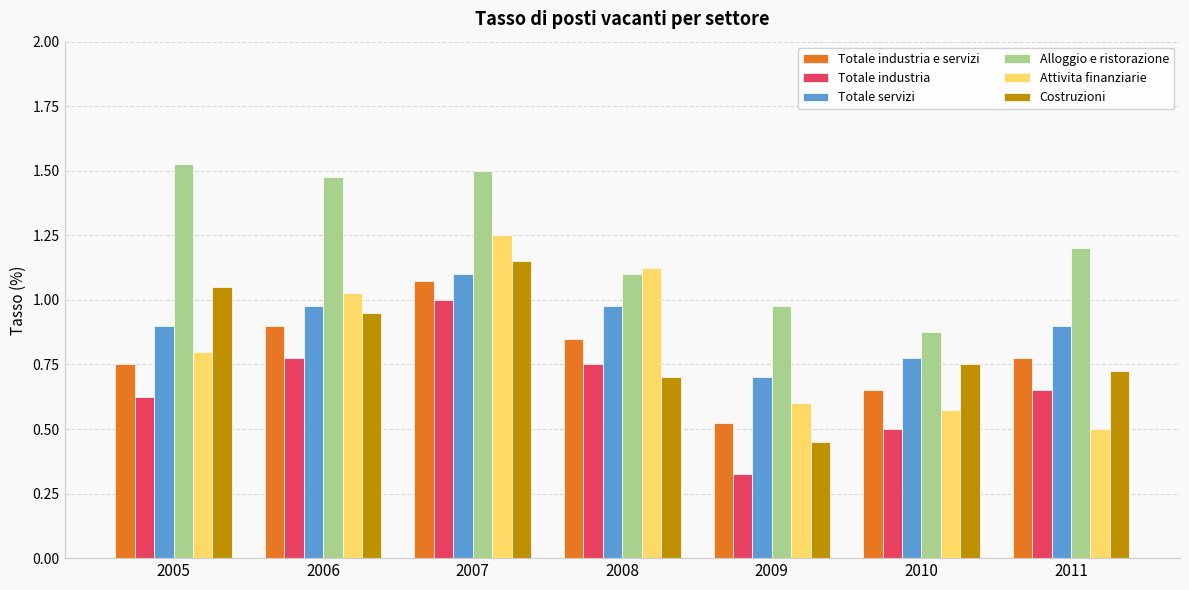

Where does the Alloggio e ristorazione series first go above 1?

2005